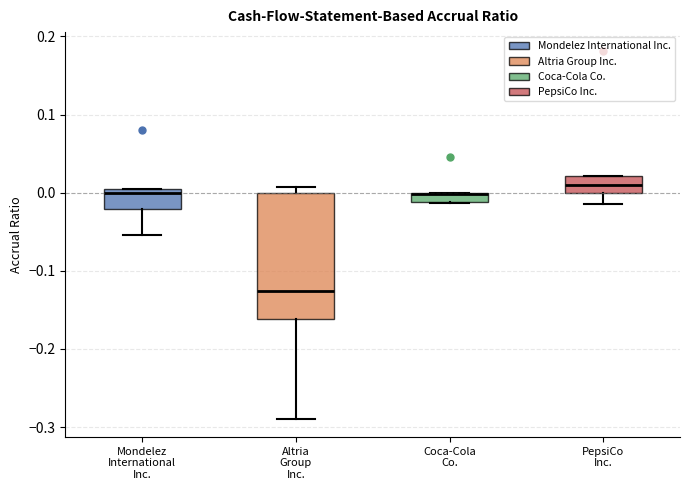

Which box is the tallest, from its lower edge to its upper edge?

Altria Group Inc.